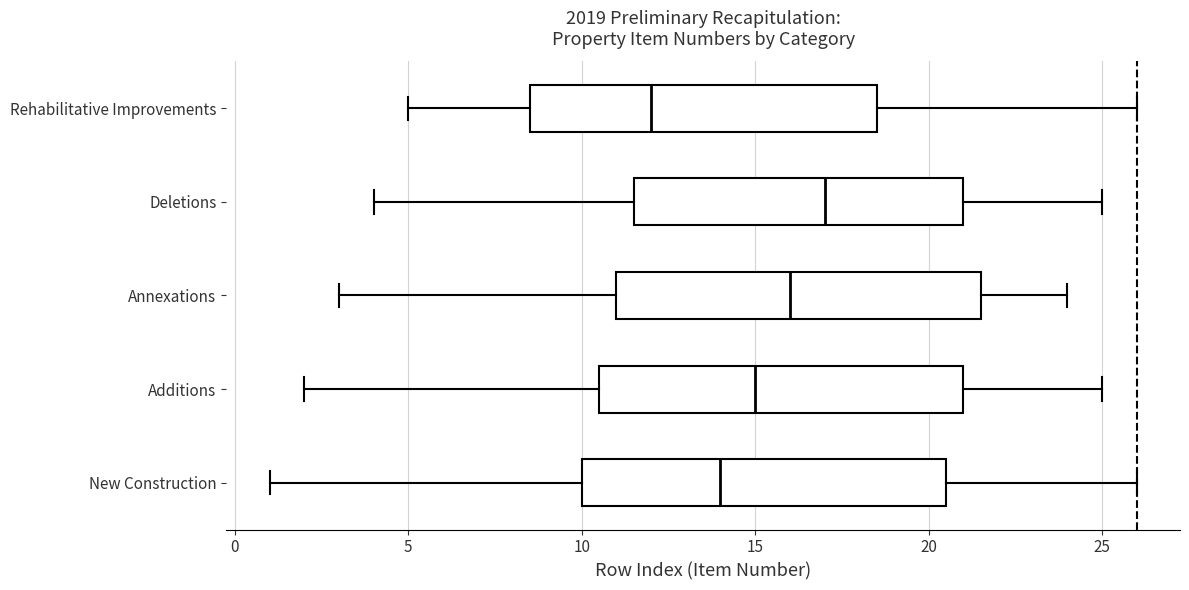

Which box's median line is the furthest to the left?

Rehabilitative Improvements